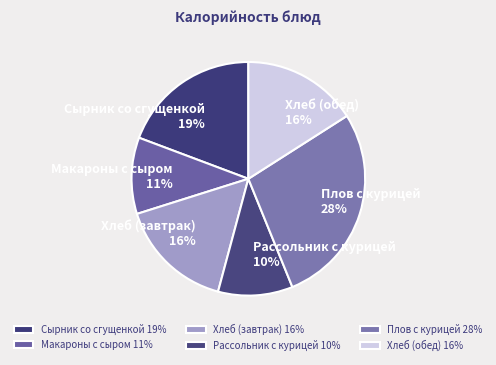

Approximately how many times larger is the value at Сырник со сгущенкой compared to Хлеб (обед)?

1.2